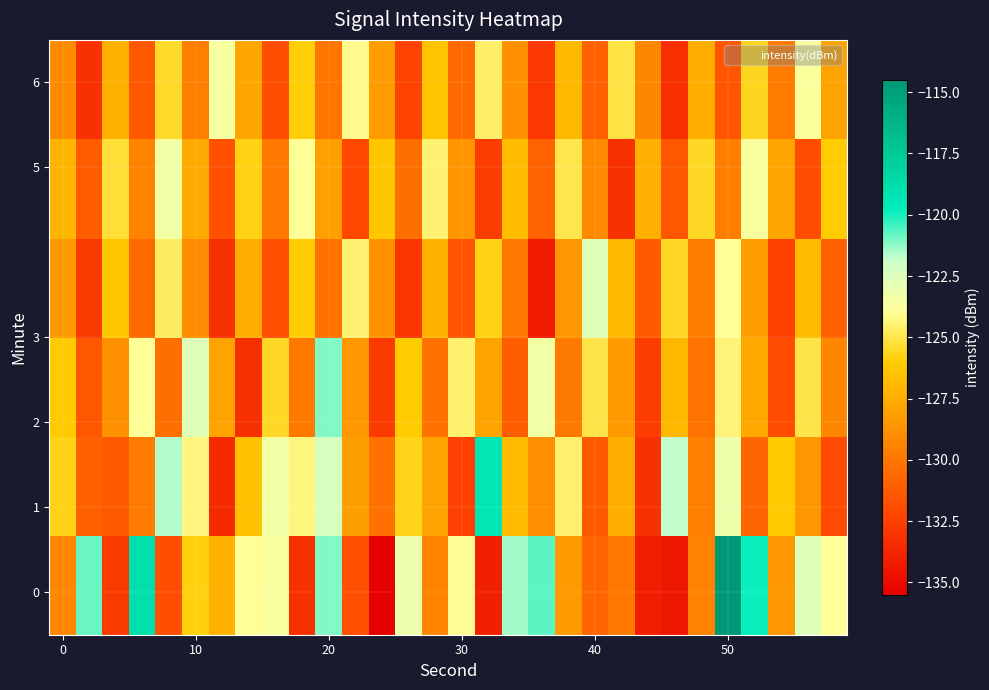

What is the smallest value displayed?

-135.4